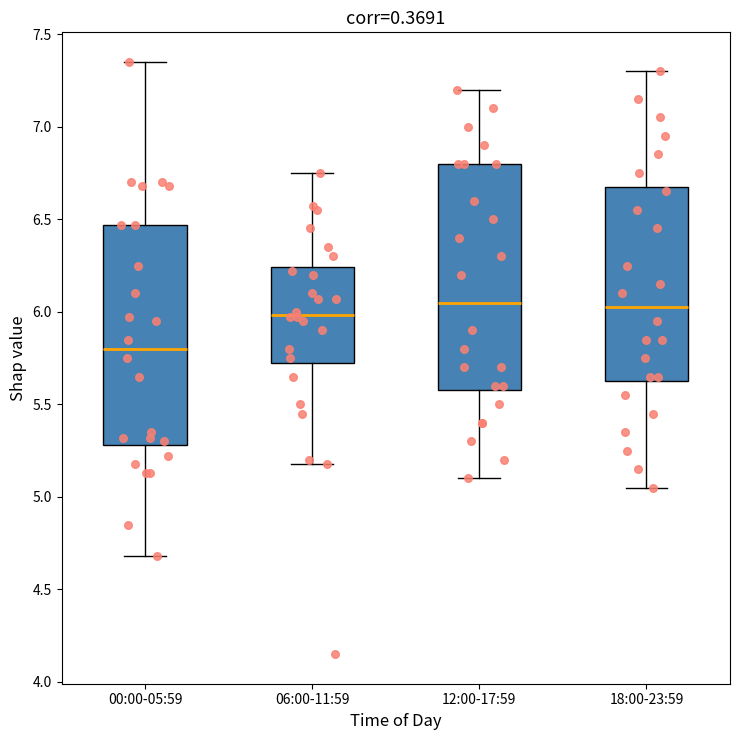

Reading left to right, read every box against the y-axis: the position of its median line, the range the box covers, and the ends of its whiskers. The values are not printed on the chart, so give them approximately, as read against the axis.

00:00-05:59: median 5.80, box 5.30 to 6.45, whiskers 4.70 to 7.35
06:00-11:59: median 6.00, box 5.75 to 6.25, whiskers 5.20 to 6.75
12:00-17:59: median 6.05, box 5.60 to 6.80, whiskers 5.10 to 7.20
18:00-23:59: median 6.05, box 5.65 to 6.70, whiskers 5.05 to 7.30